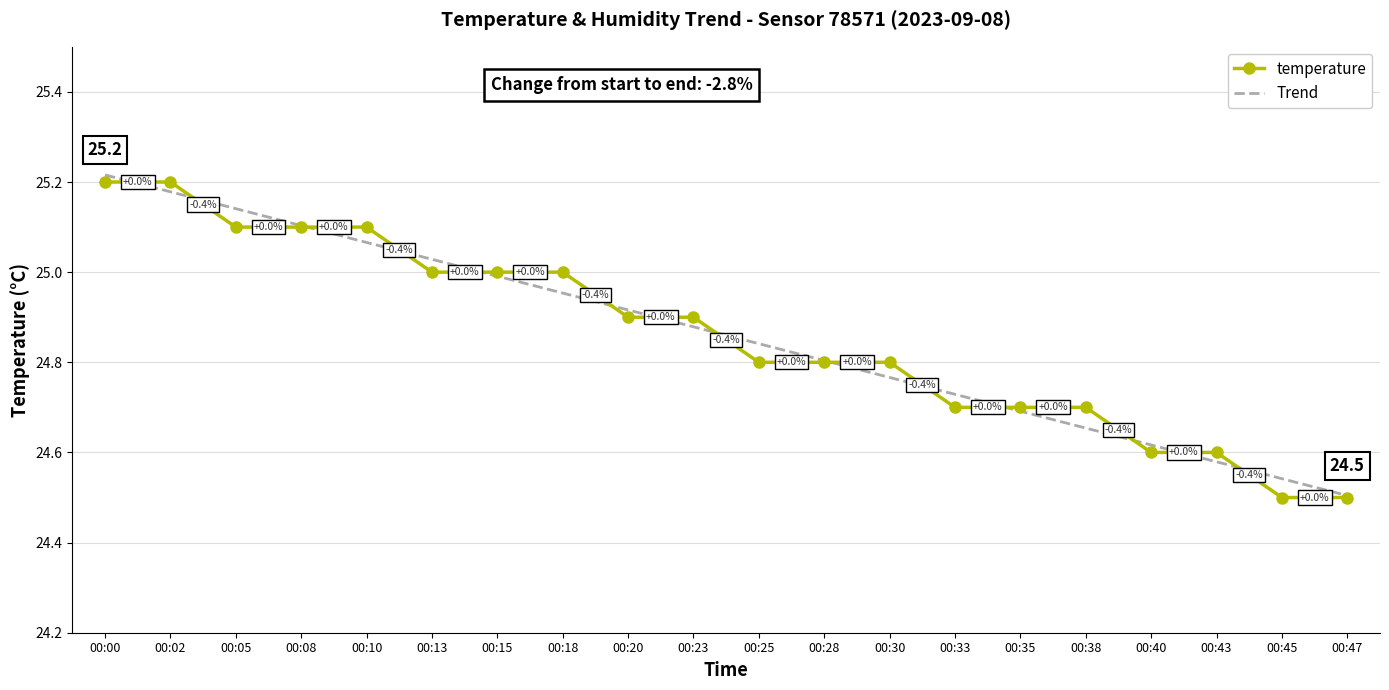

What is the minimum value shown in the chart?

24.5